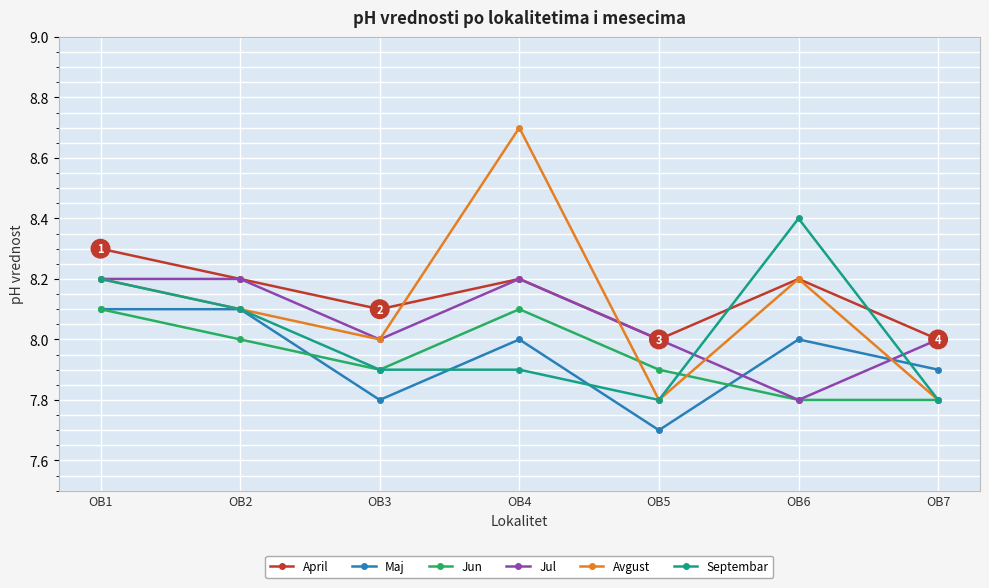

How many interior local valleys does the Avgust series have?

2